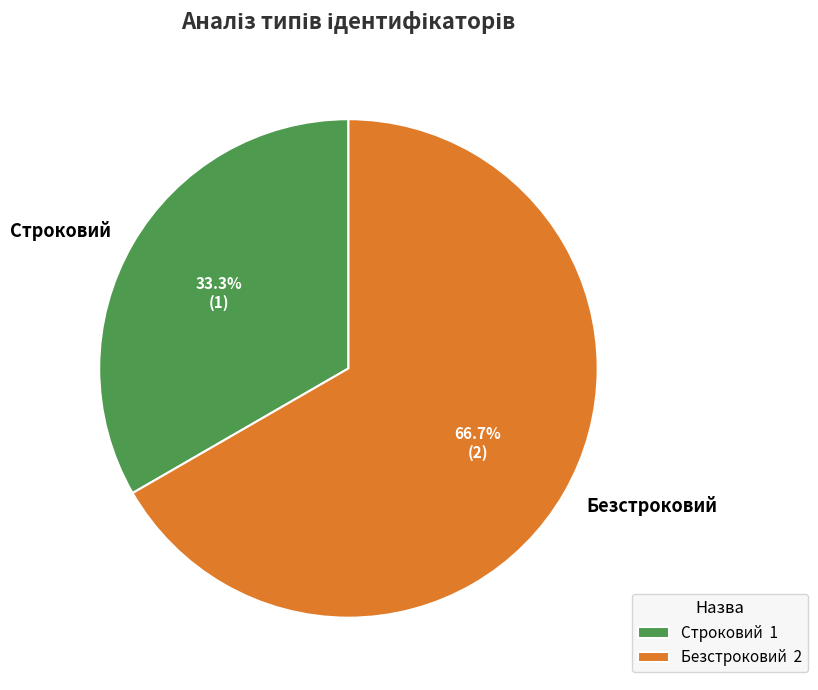

Approximately how many times larger is the value at Безстроковий compared to Строковий?

2.0